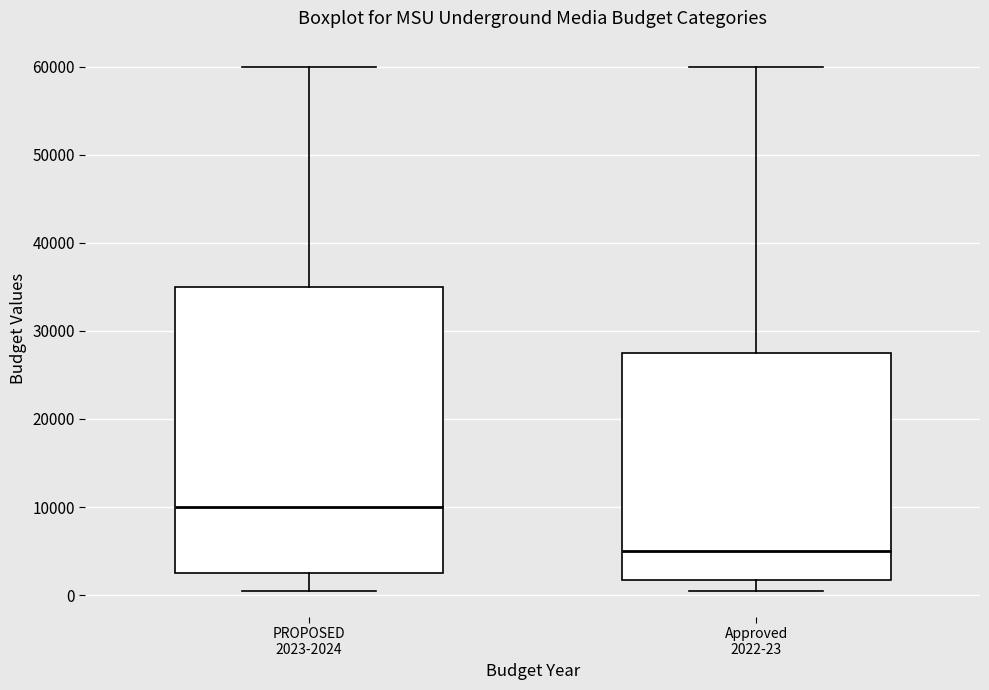

Comparing the boxes themselves (not the whiskers), which one is the tallest?

PROPOSED 2023-2024